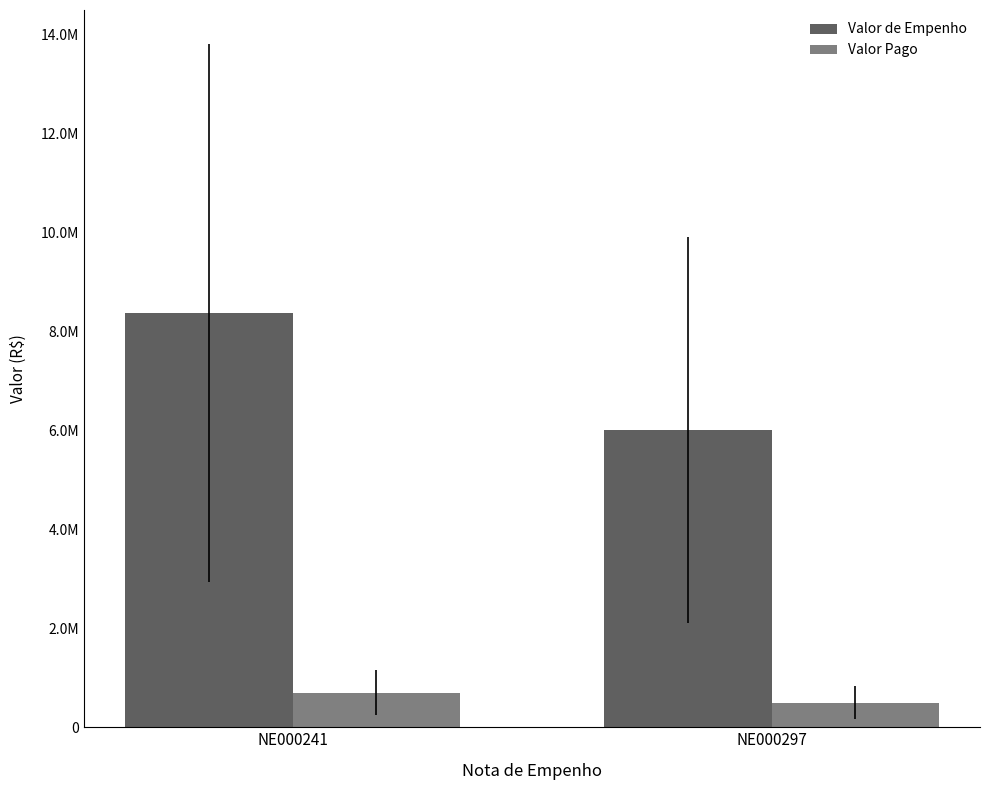

What is the minimum value for Valor de Empenho?

6000000.0